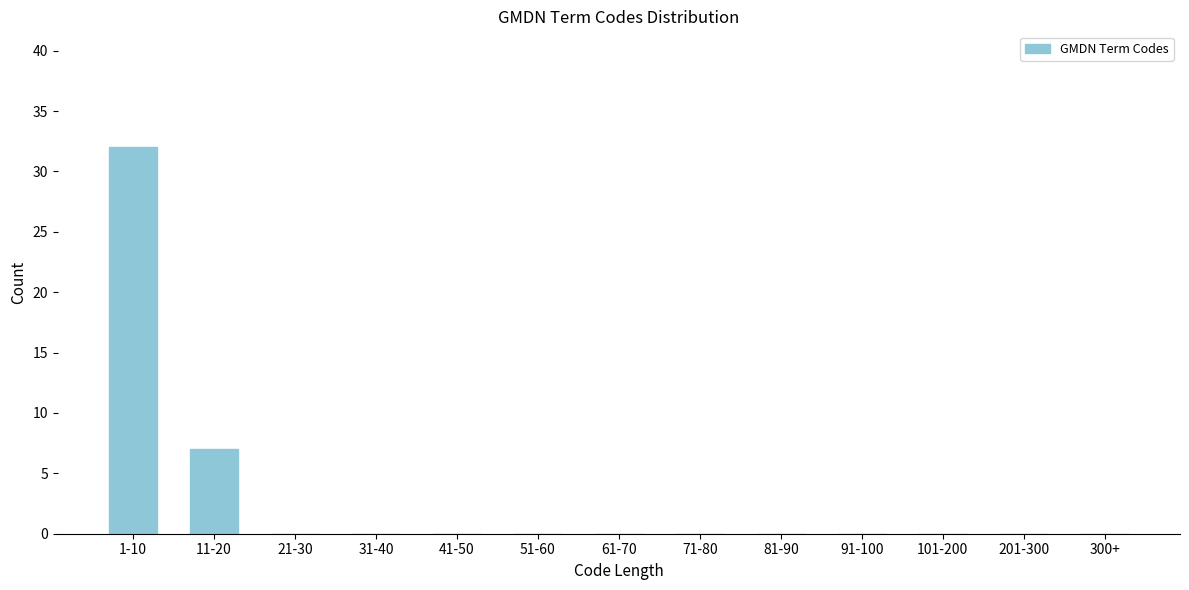

Reading left to right, list all the values displayed in this chart.

1-10=32	11-20=7	21-30=0	31-40=0	41-50=0	51-60=0	61-70=0	71-80=0	81-90=0	91-100=0	101-200=0	201-300=0	300+=0